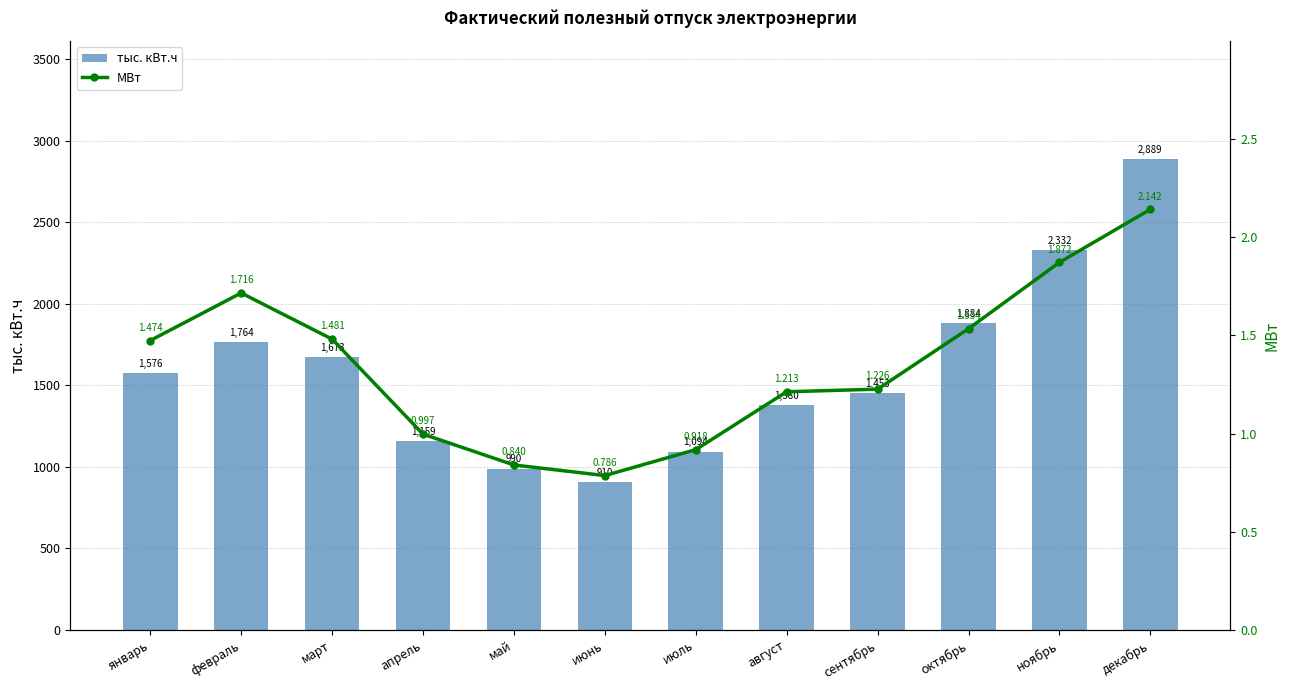

Is it true that тыс. кВт.ч equals 1763.9 at февраль?

True